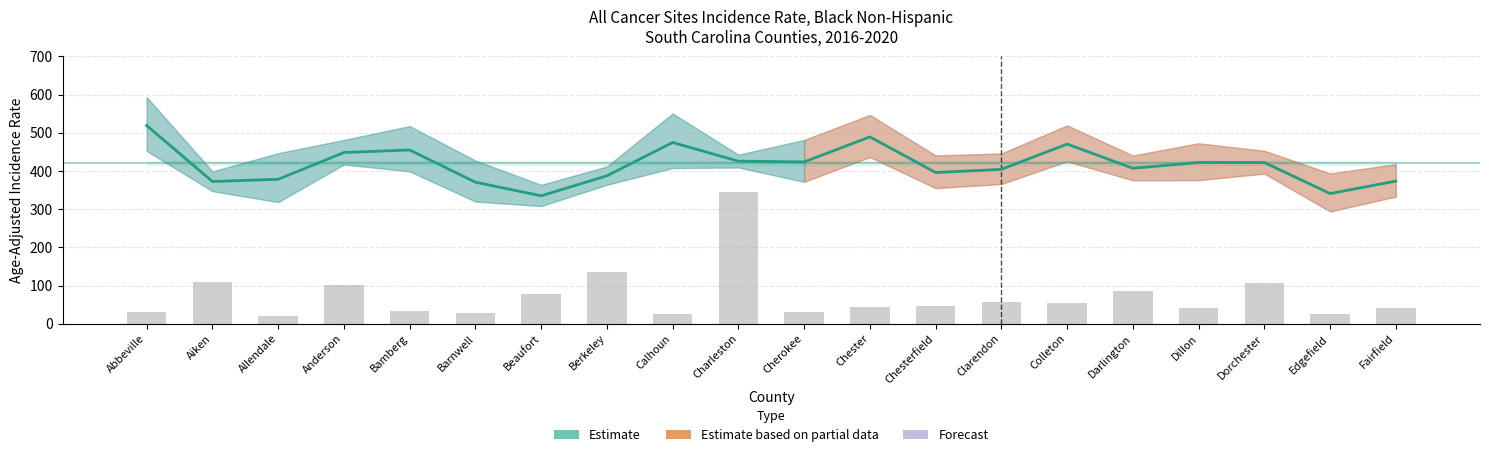

At which label does the data first exceed 45?

Aiken